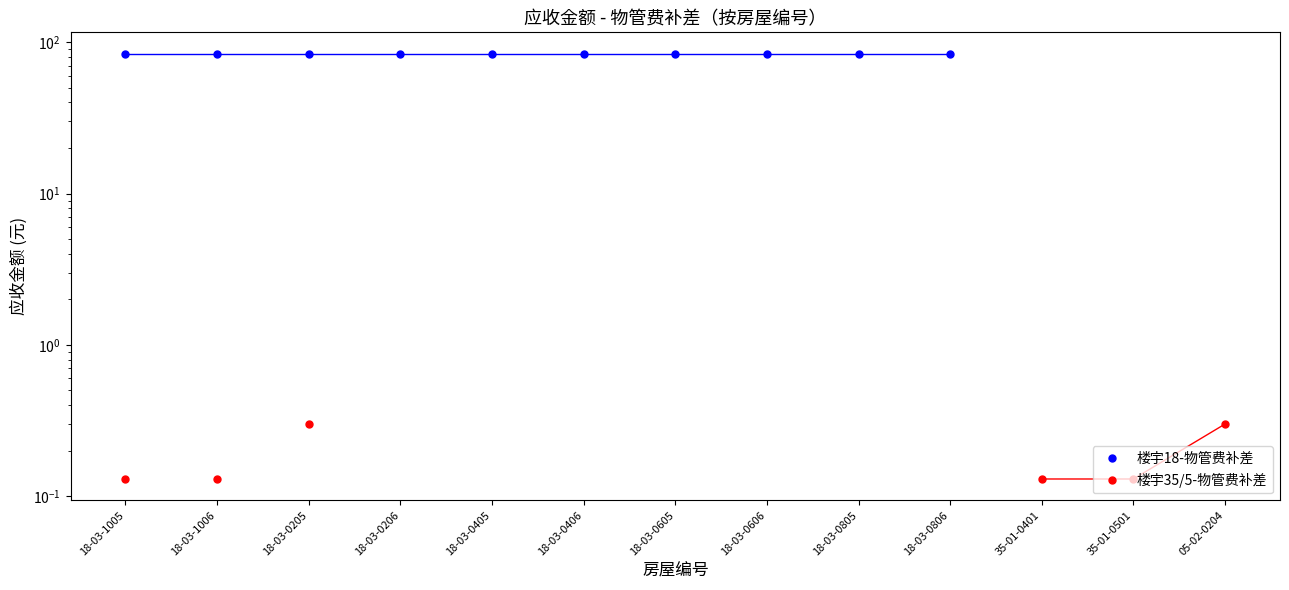

Does the chart have visible grid lines?

No